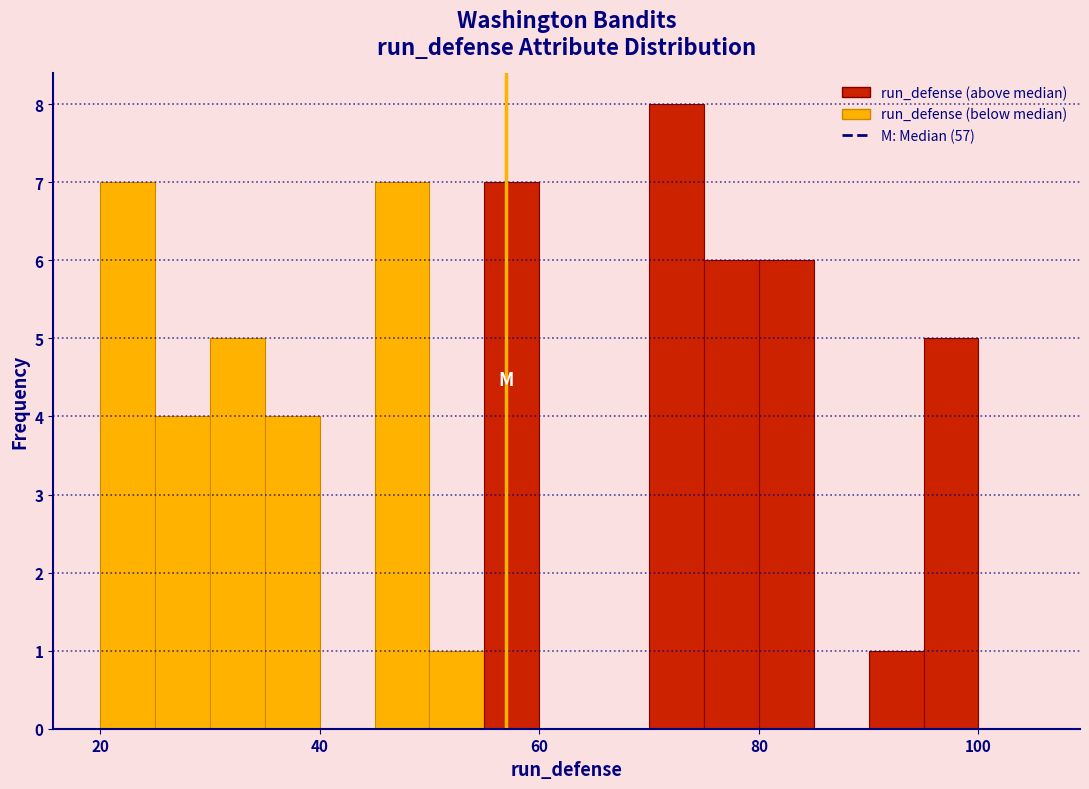

Around what value on the x-axis is the tallest bar? Give the approximate position of its centre, as read against the axis.

72